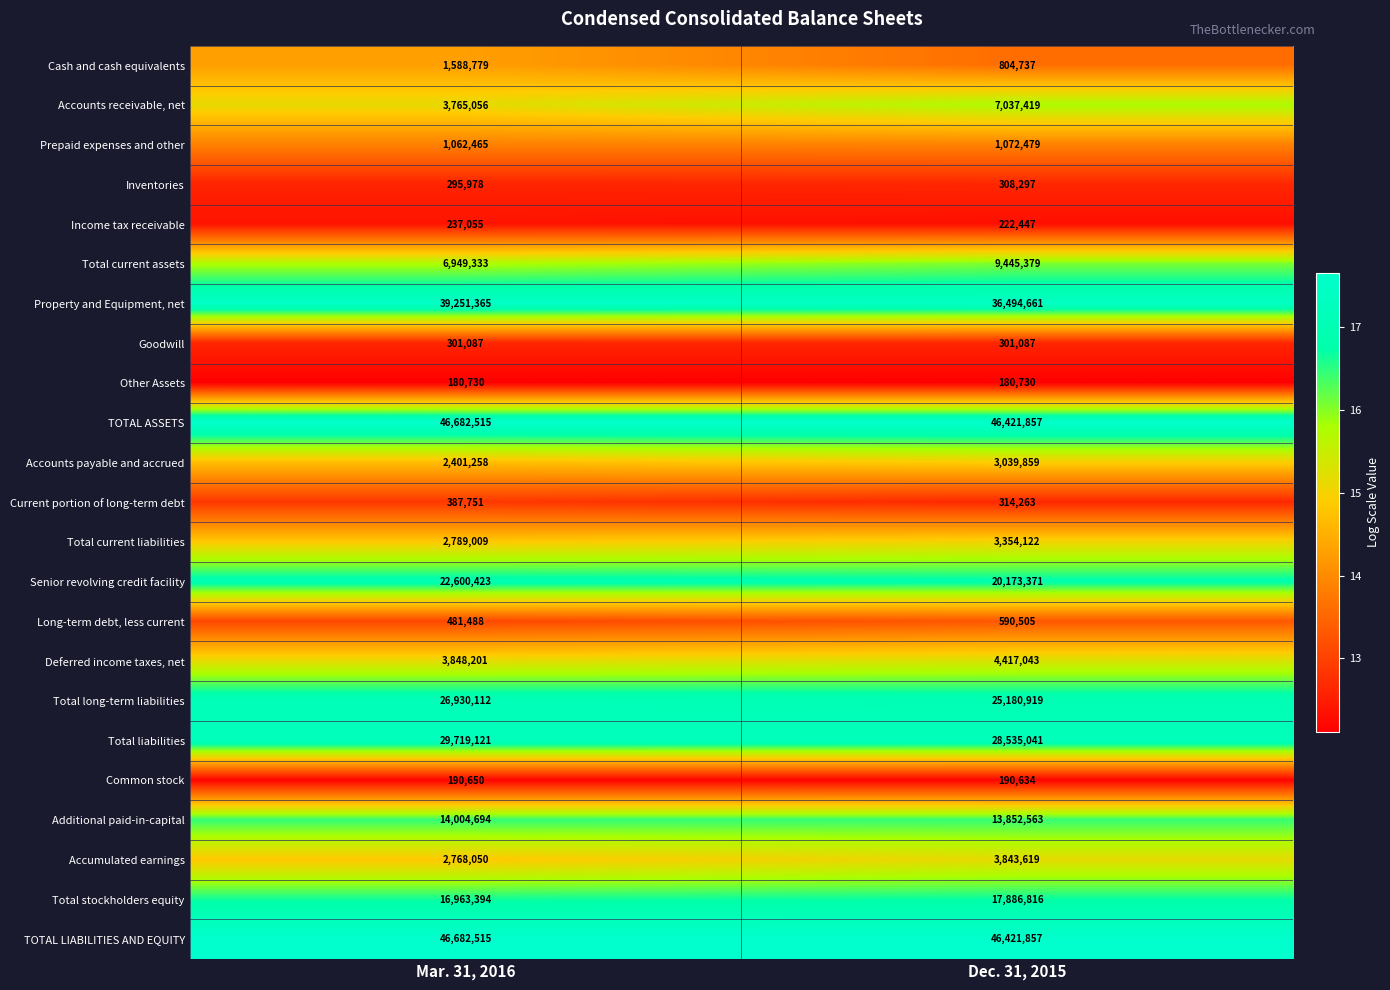

How many categories are shown in the chart?

2